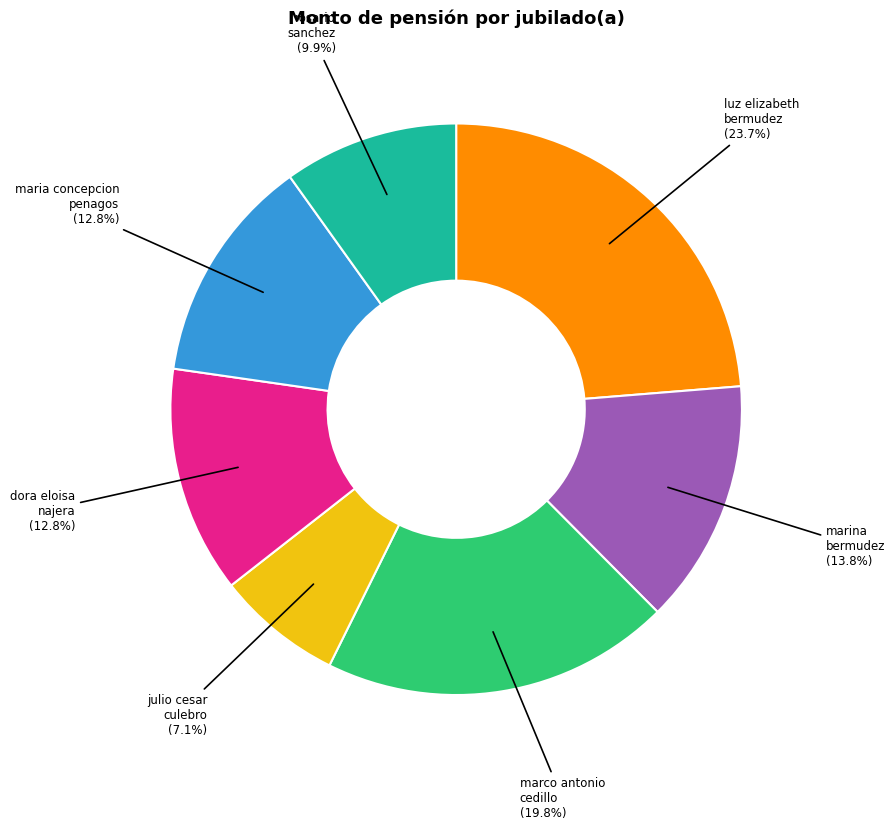

Is there any slice that represents more than half of the pie?

No